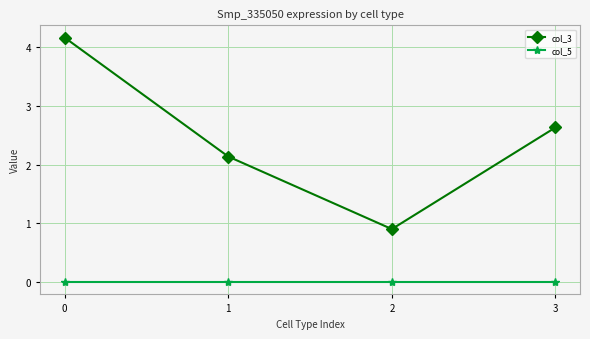

What is the value of the col_3 point at the 1st from the left?

4.2